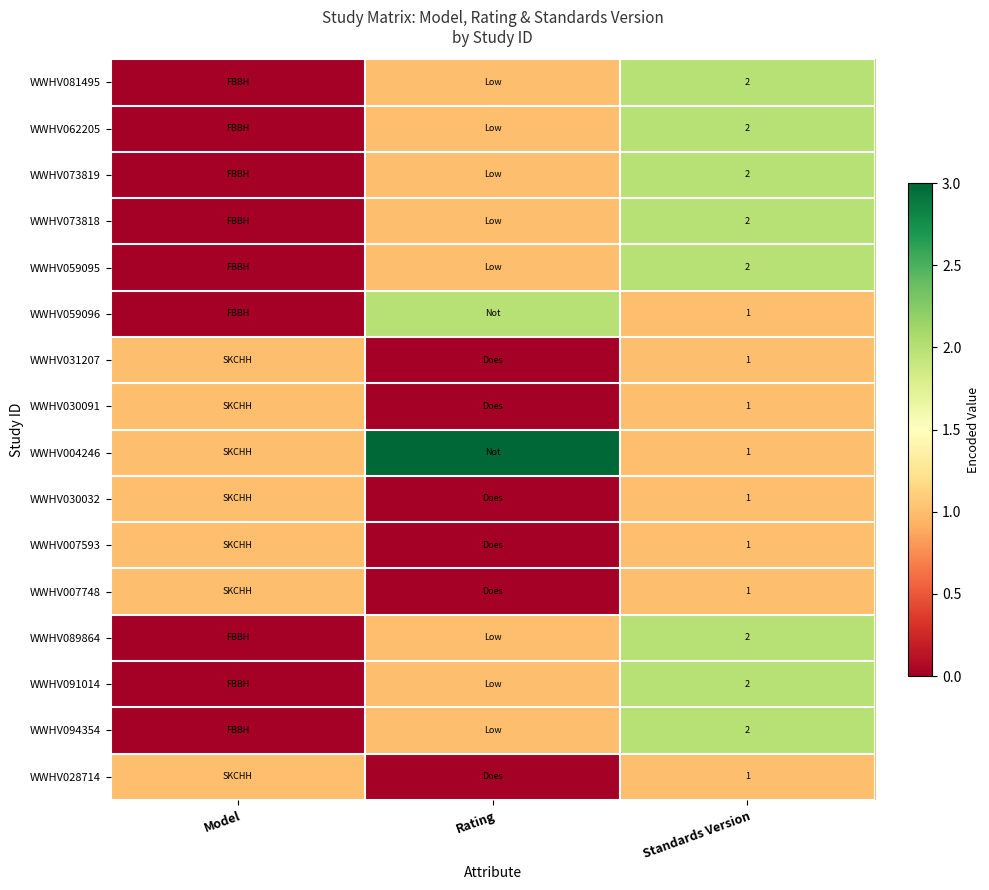

The value of WWHV030091 at Standards Version is 1. True or false?

True